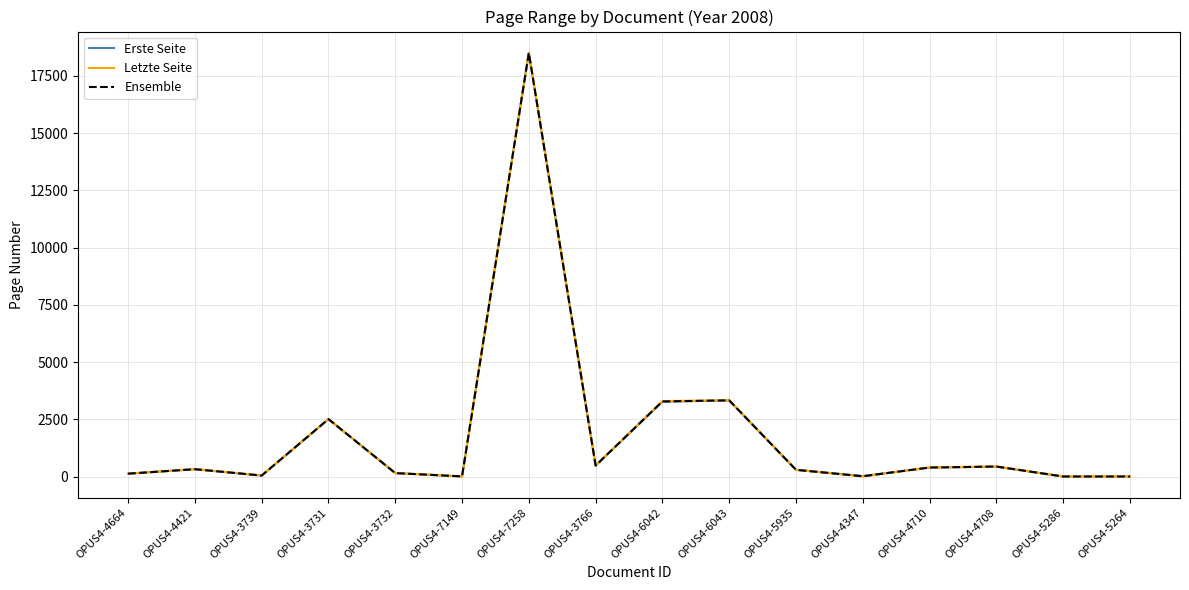

At which label does Erste Seite reach its peak?

OPUS4-7258